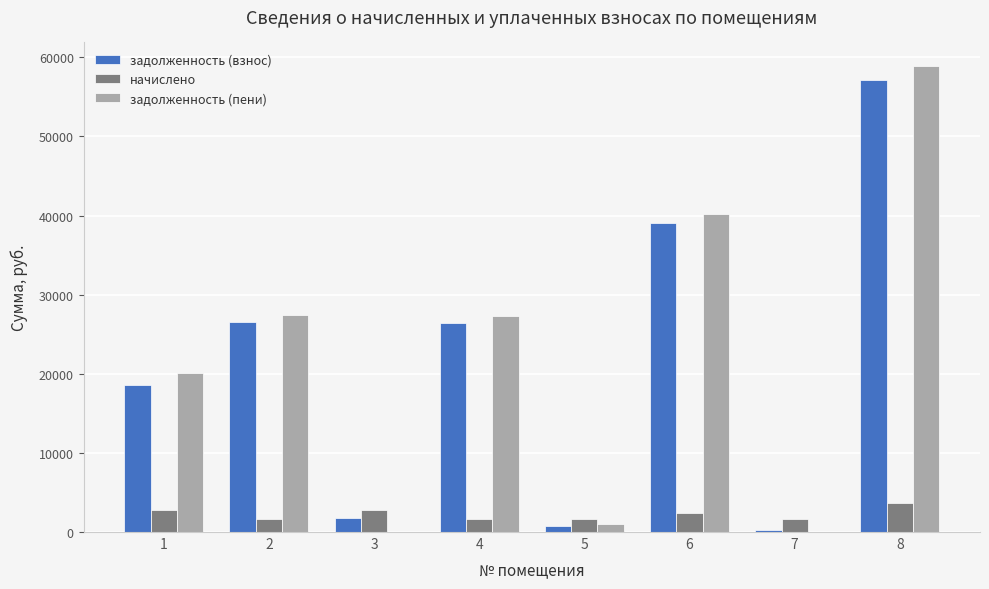

Which series changed the most between 1 and 2?

задолженность (взнос)